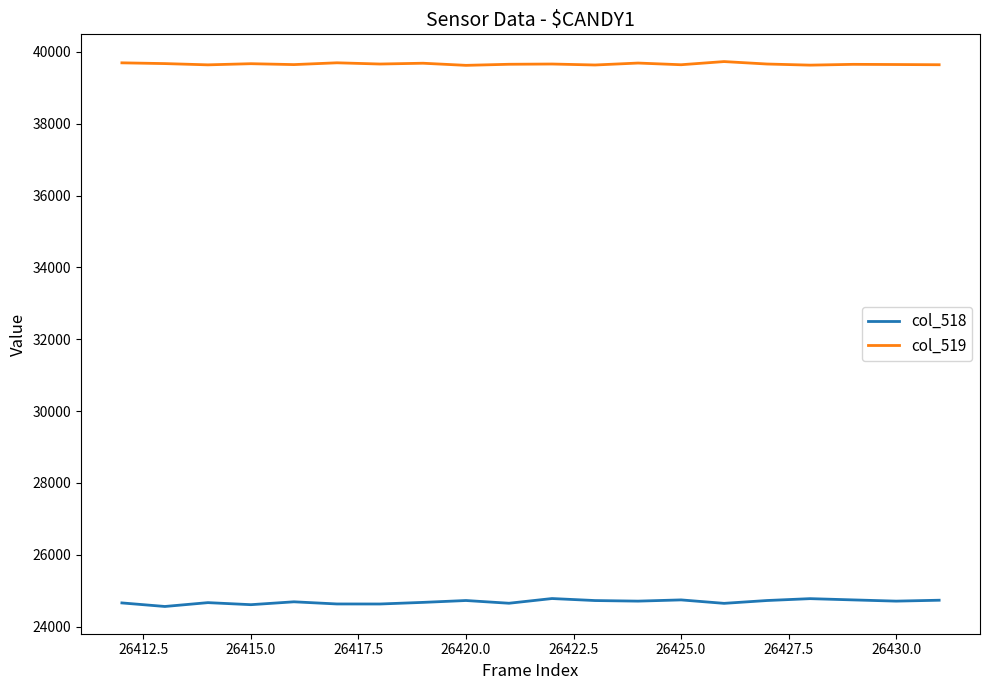

What is the minimum value shown in the chart?

24560